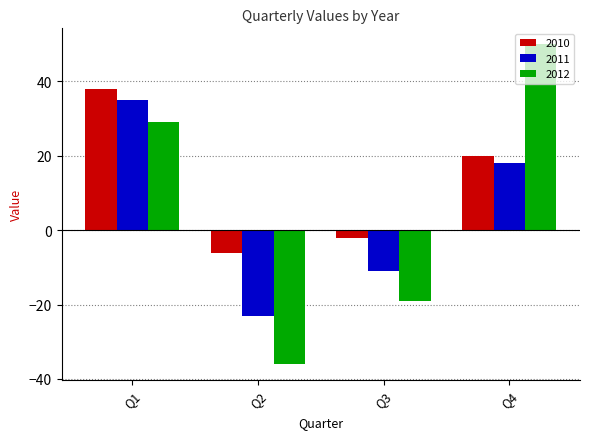

What is the value of the 2012 bar at the 4th from the left?

50